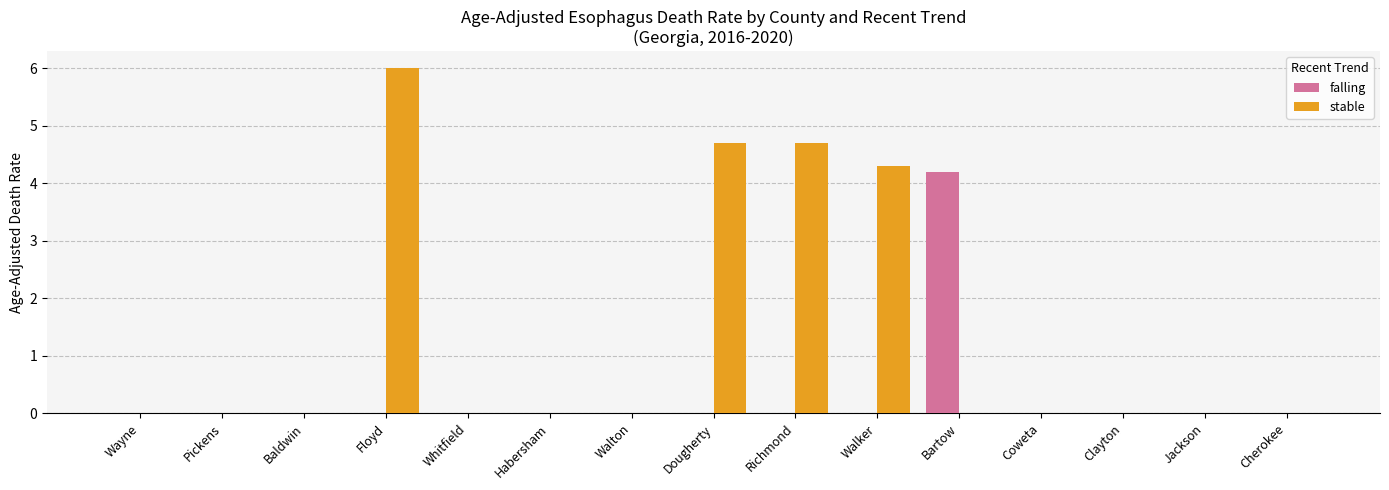

Which series changed the most between Richmond and Bartow?

stable